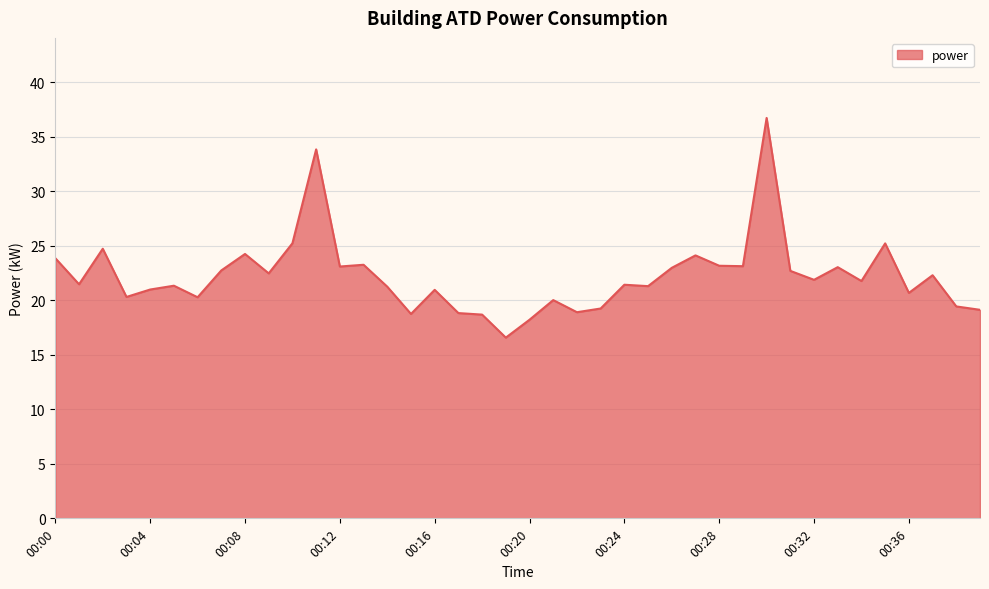

What is the difference between the maximum and minimum values?

20.1